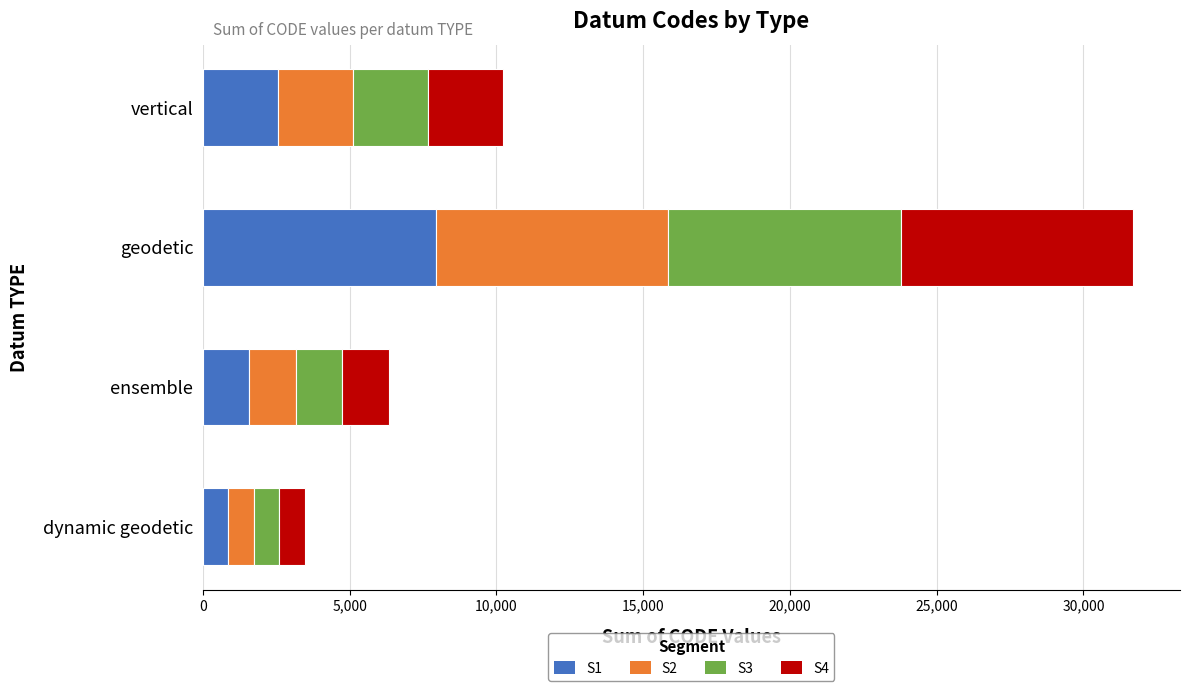

What is the maximum value for S1?

7928